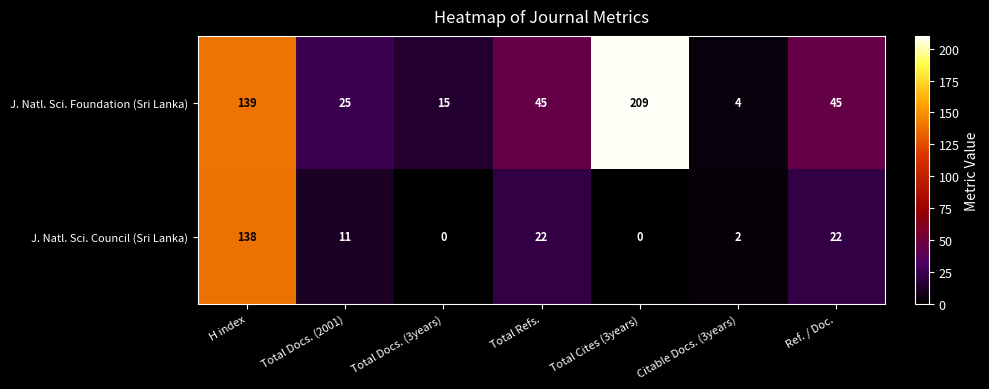

What is the maximum value shown in the chart?

209